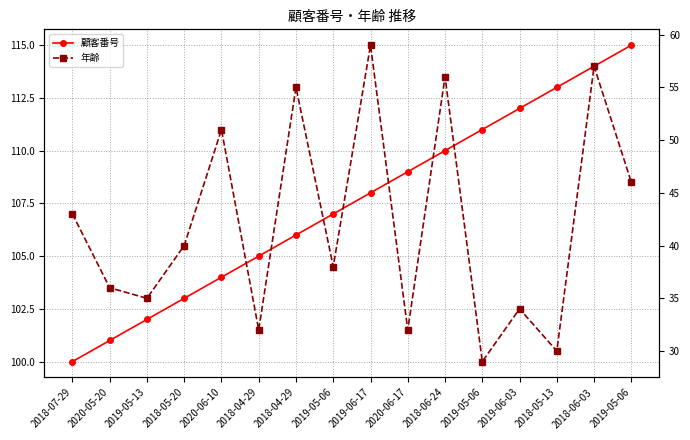

Reading right to left, what are all the values shown in this chart?

顧客番号: 2019-05-06=115	2018-06-03=114	2018-05-13=113	2019-06-03=112	2019-05-06=111	2018-06-24=110	2020-06-17=109	2019-06-17=108	2019-05-06=107	2018-04-29=106	2018-04-29=105	2020-06-10=104	2018-05-20=103	2019-05-13=102	2020-05-20=101	2018-07-29=100
年齢: 2019-05-06=46	2018-06-03=57	2018-05-13=30	2019-06-03=34	2019-05-06=29	2018-06-24=56	2020-06-17=32	2019-06-17=59	2019-05-06=38	2018-04-29=55	2018-04-29=32	2020-06-10=51	2018-05-20=40	2019-05-13=35	2020-05-20=36	2018-07-29=43